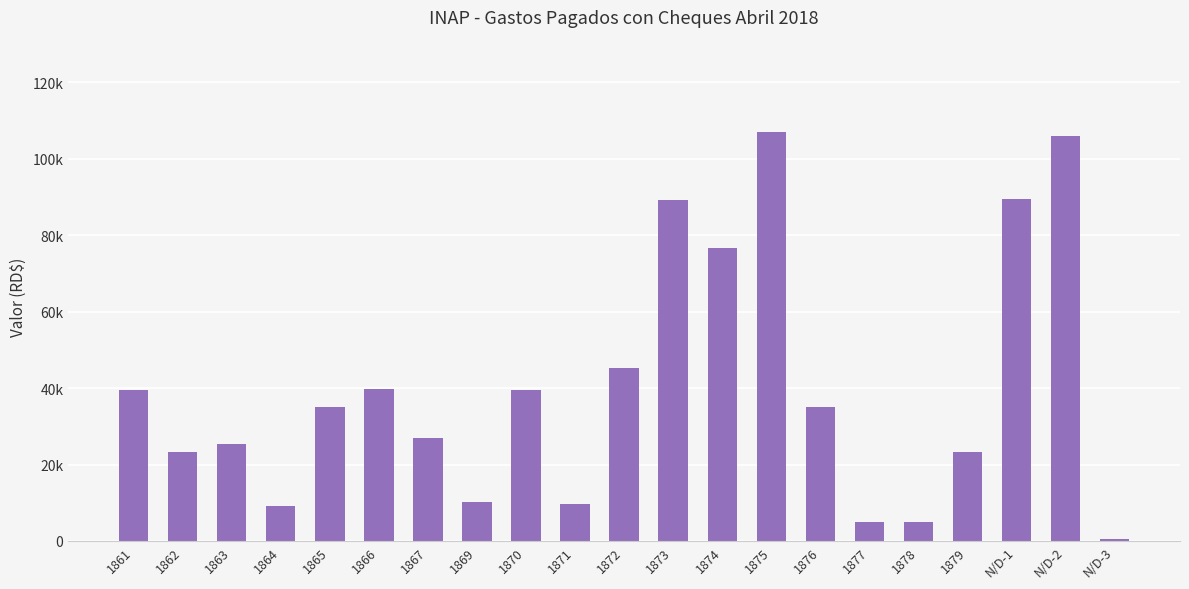

Reading right to left, list all the values displayed in this chart.

588.7	105842.5	89362.2	23200.0	5000.0	5000.0	35000.0	106883.4	76546.2	89308.0	45200.0	9561.9	39585.0	10079.6	27000.0	39826.2	35000.0	9025.0	25498.0	23342.2	39440.0